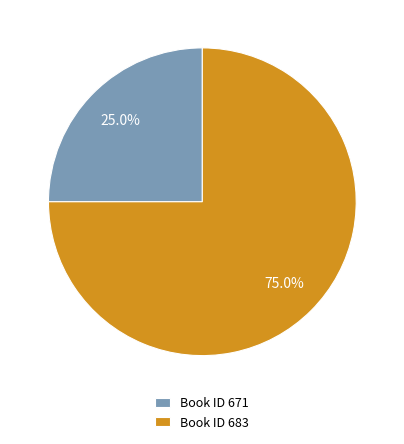

Does Book ID 683 represent more than half of the total?

Yes